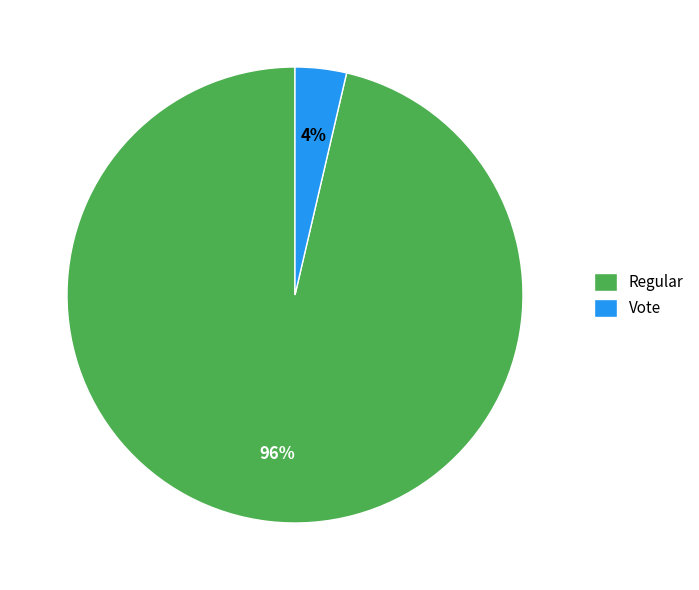

Count the number of slices in the pie.

2